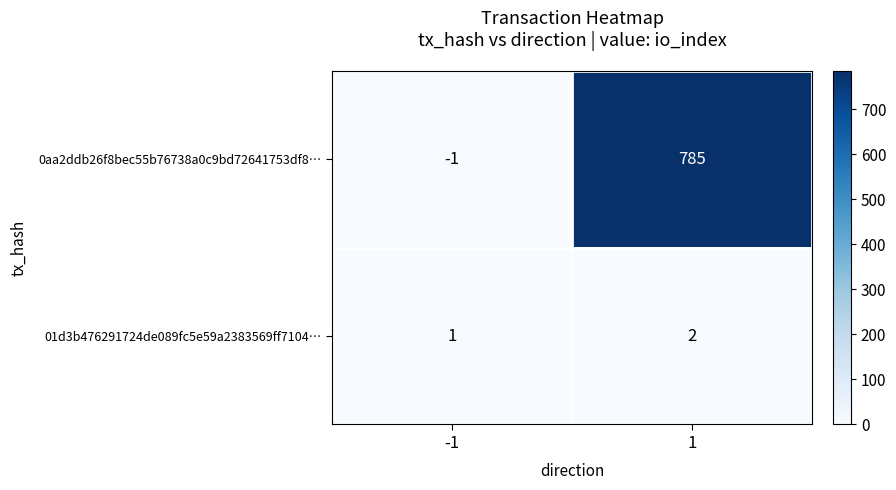

Between -1 and 1, which series saw the biggest shift?

0aa2ddb26f8bec55b76738a0c9bd72641753df8…